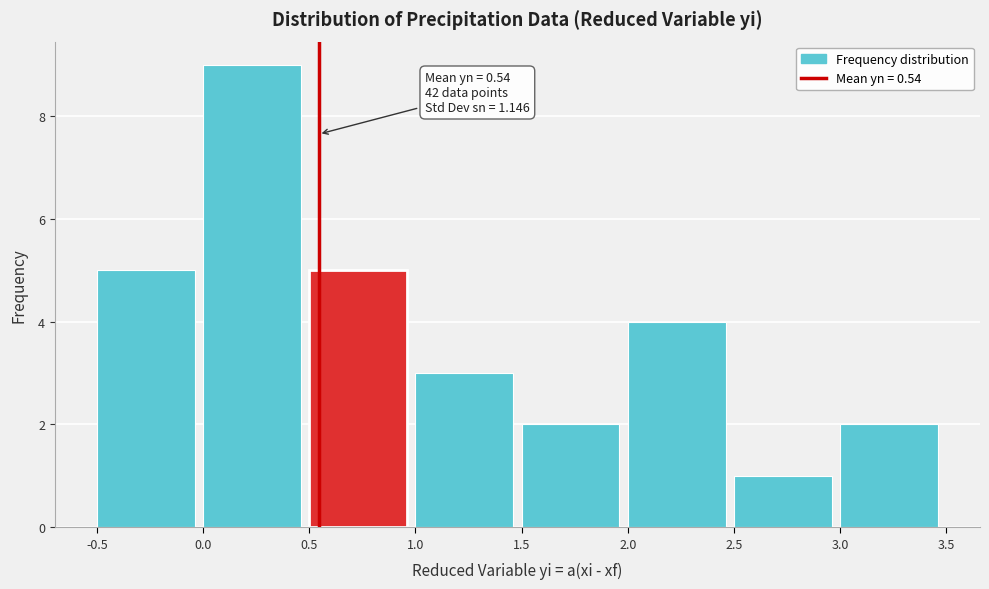

Over which range of the x-axis is the bar tallest?

0.0 to 0.5